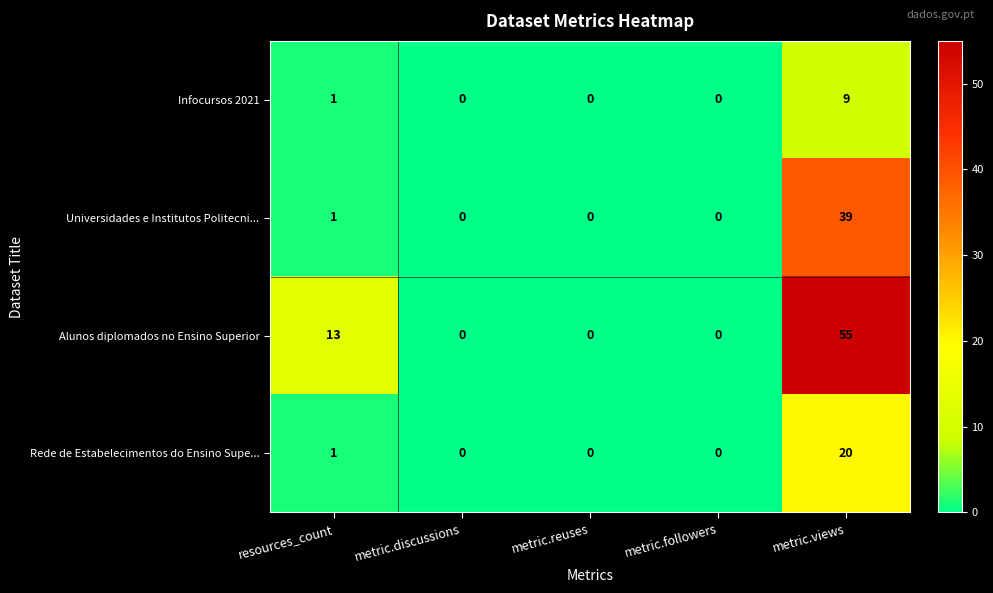

What is the sum of all Rede de Estabelecimentos do Ensino Supe... values?

21